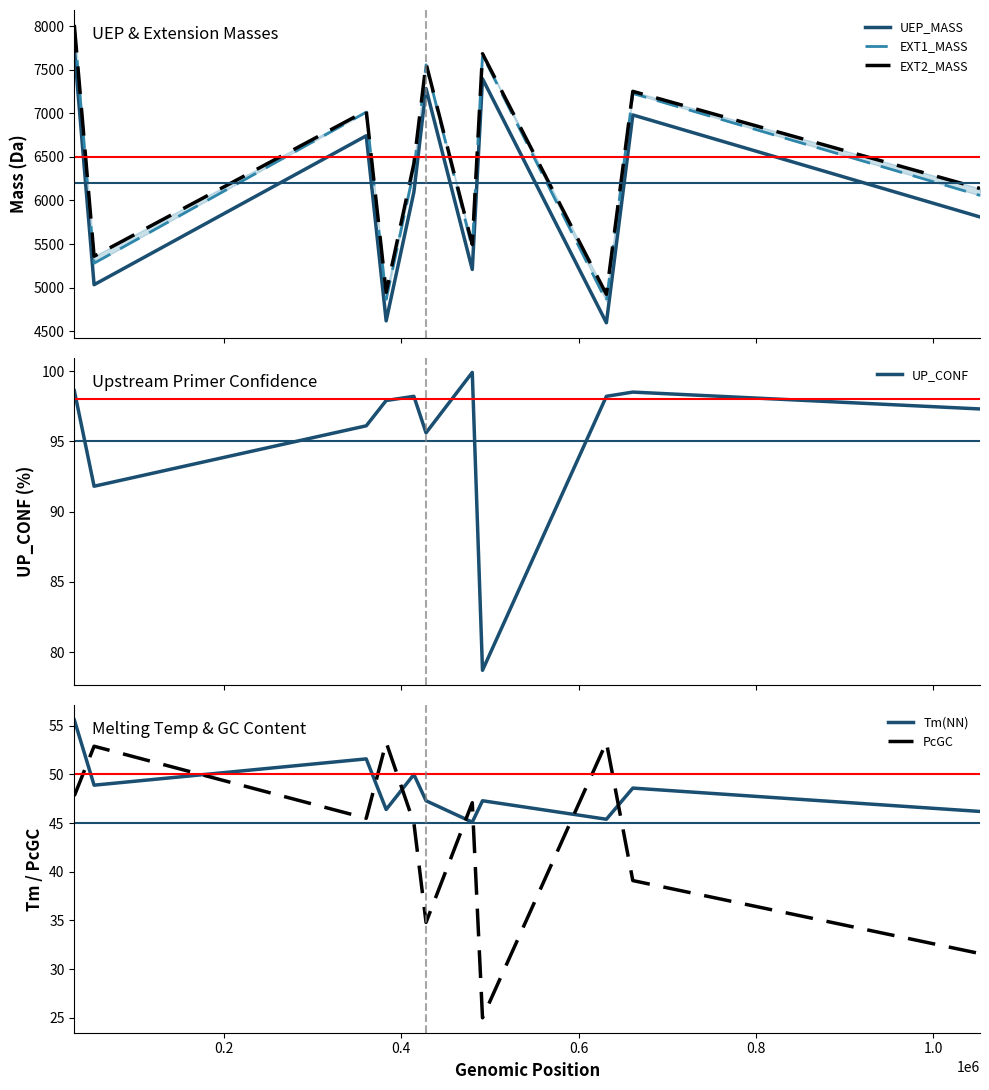

What is the highest value of the UP_CONF series?

99.9